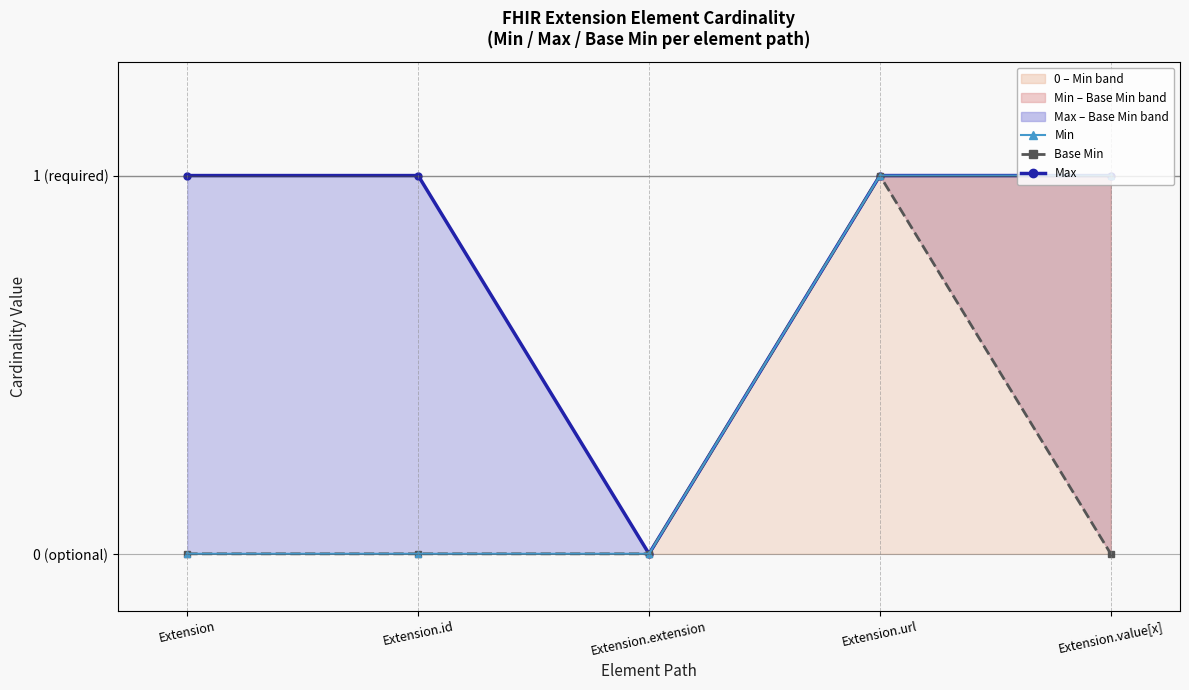

How many series are shown in this chart?

3